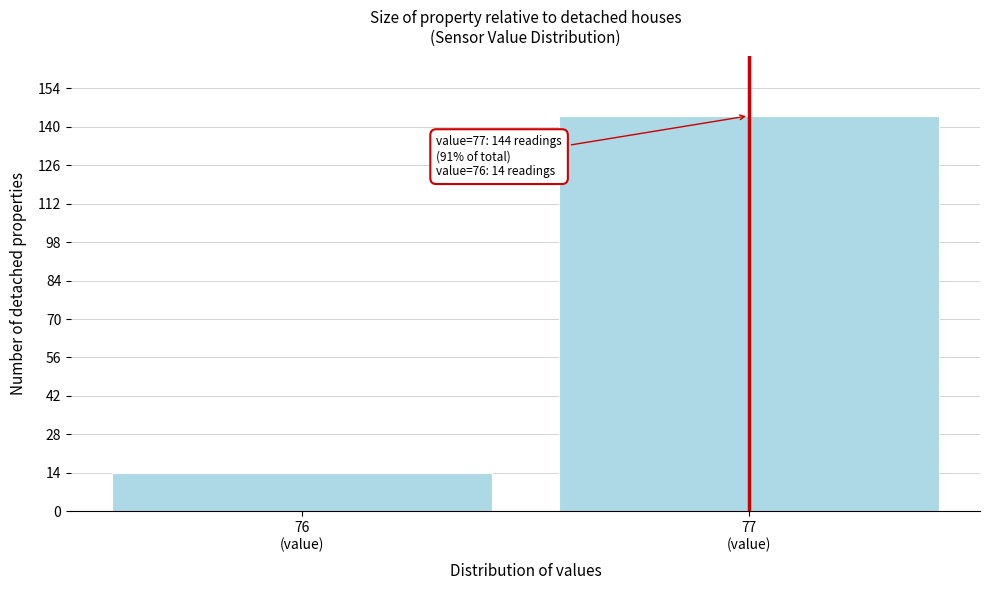

Reading left to right, what are all the values shown in this chart?

14	144